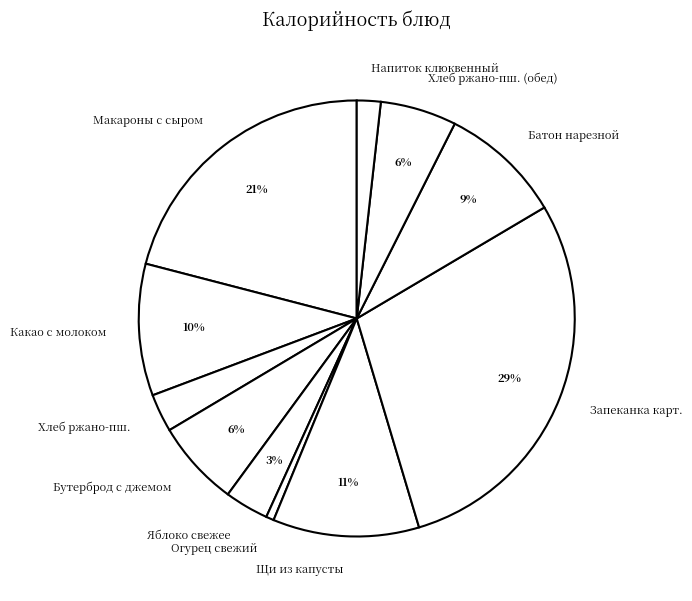

Is it true that Напиток клюквенный is 2% of the pie?

True